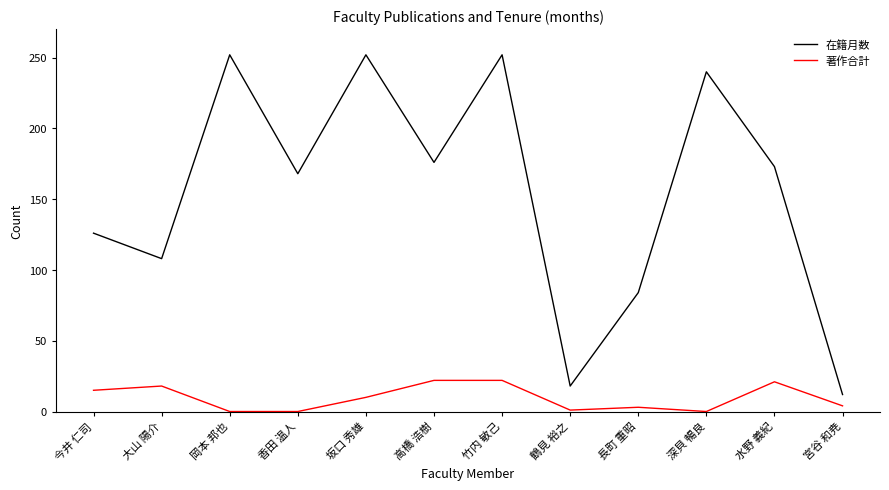

What position from the right is 今井 仁司?

12